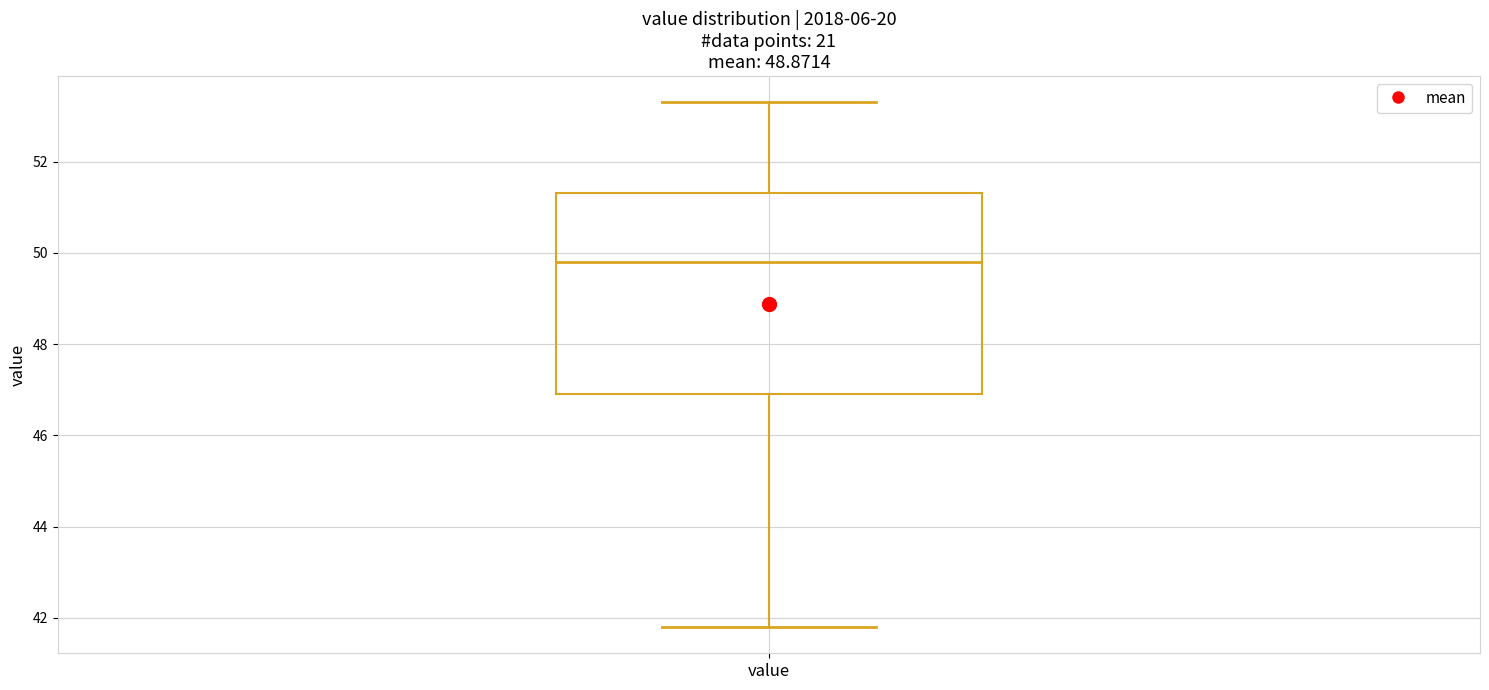

Transcribe this box plot: give where the median line is, the range the box spans, and where the two whiskers end, as read against the y-axis. The values are not printed on the chart, so give them approximately, as read against the axis.

median 49.8, box 47.0 to 51.4, whiskers 41.8 to 53.4